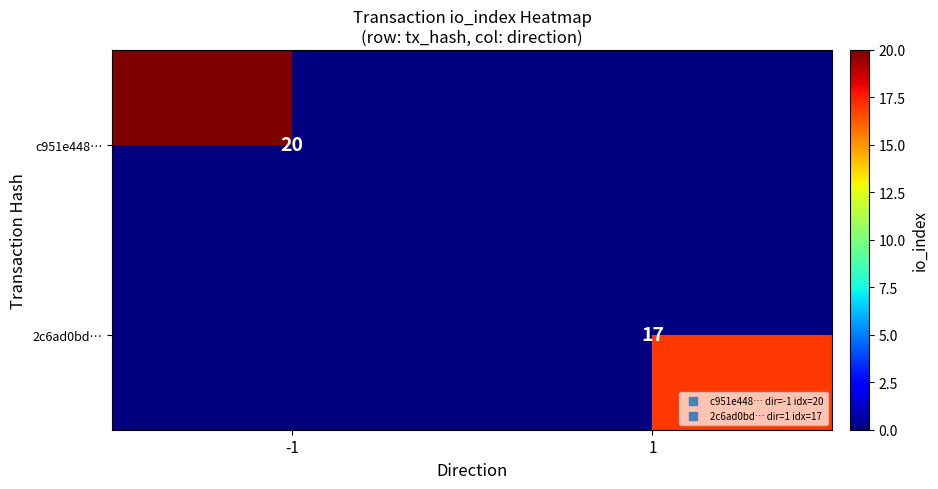

At -1, list the series in order from largest to smallest.

c951e448…, 2c6ad0bd…